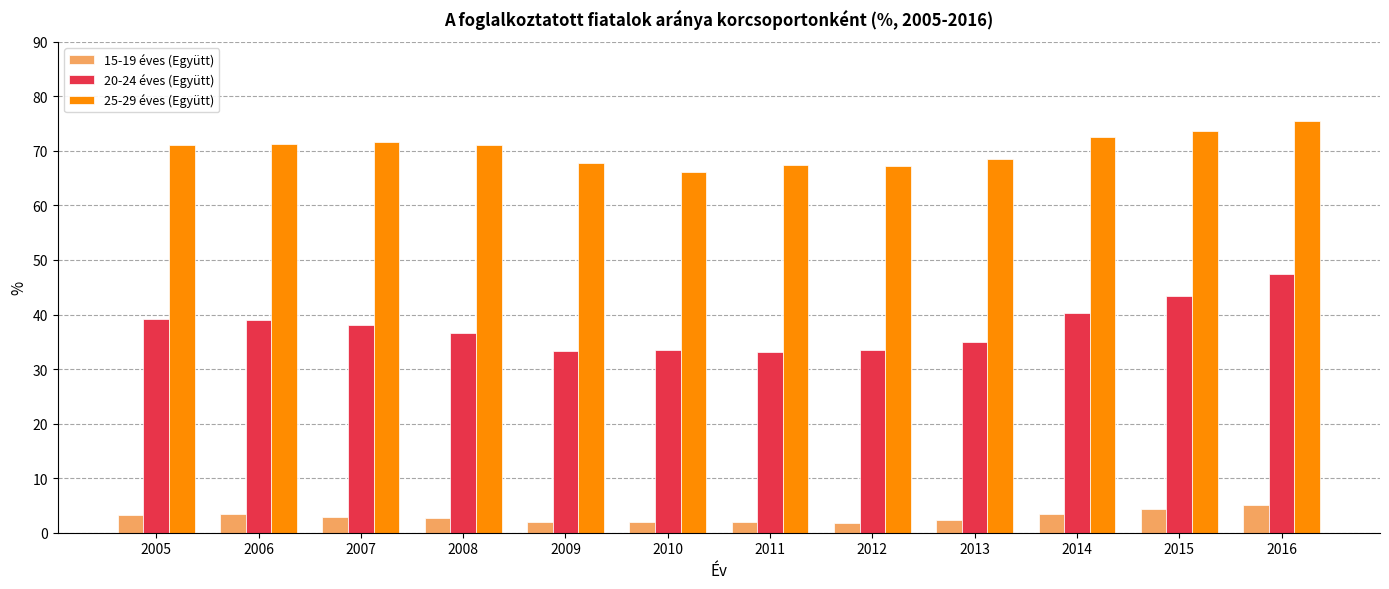

What is the spread (max minus min) of values at 2008?

68.4